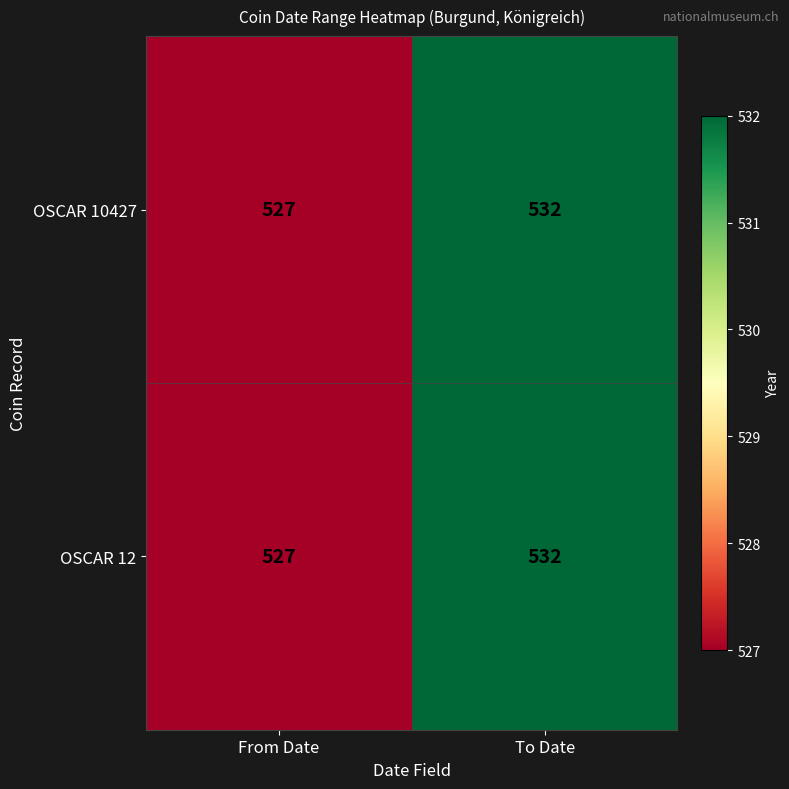

Reading right to left, extract all data points from this chart.

OSCAR 10427: 532	527
OSCAR 12: 532	527